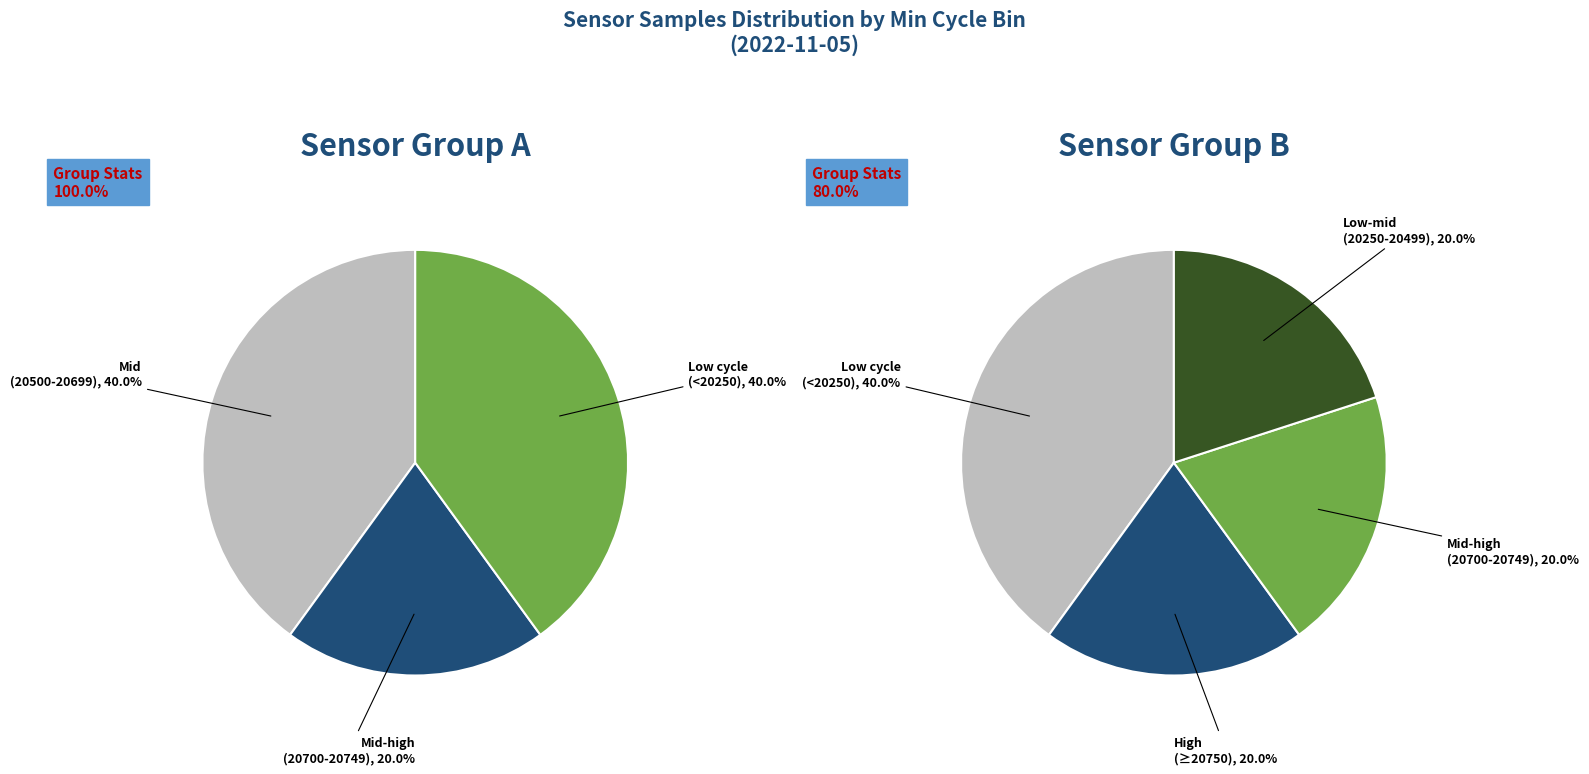

Is there any slice that represents more than half of the pie?

No